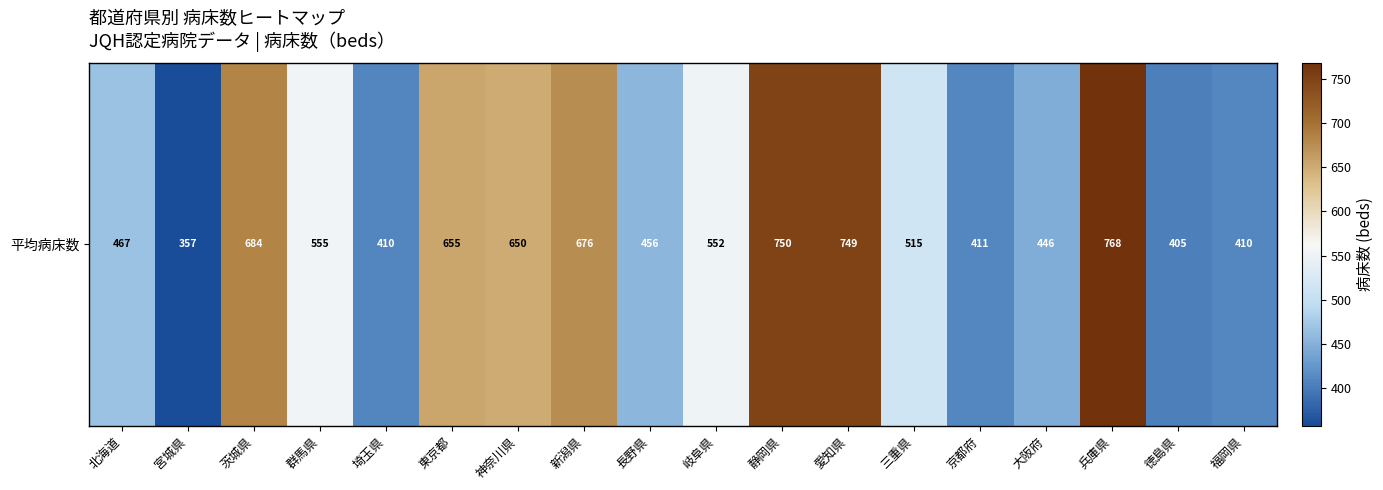

Rank the categories by value from lowest to highest.

宮城県, 徳島県, 埼玉県, 福岡県, 京都府, 大阪府, 長野県, 北海道, 三重県, 岐阜県, 群馬県, 神奈川県, 東京都, 新潟県, 茨城県, 愛知県, 静岡県, 兵庫県